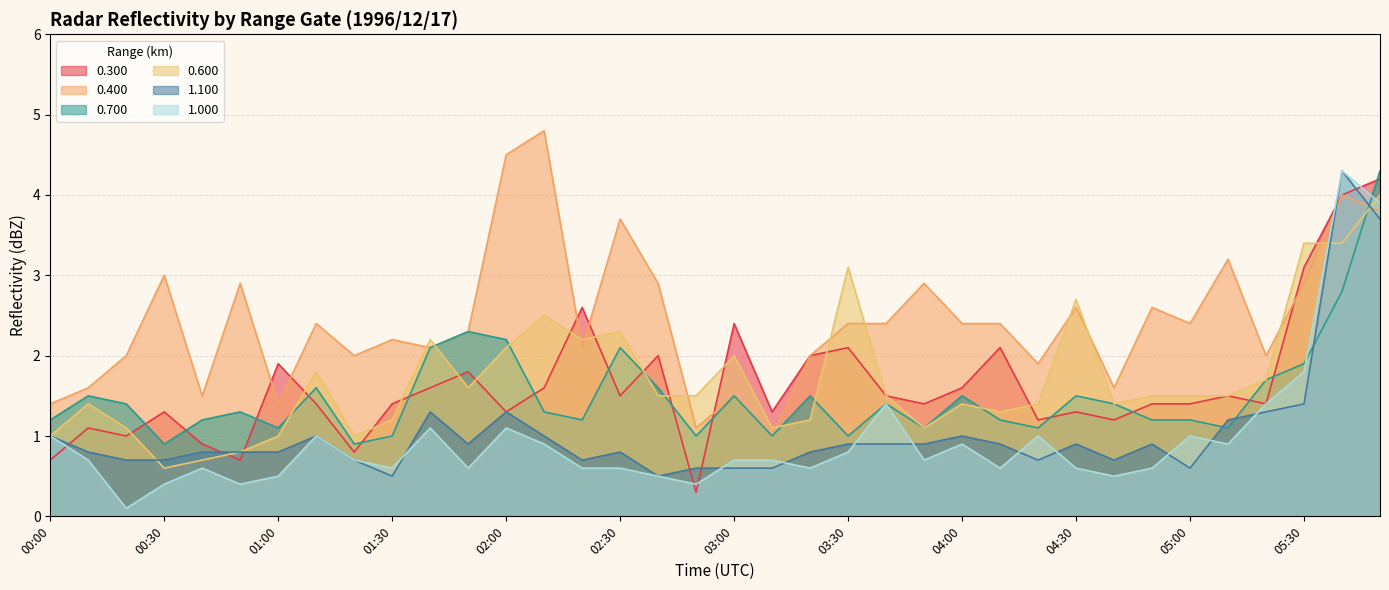

What is the label of the 23rd point from the left?

03:40